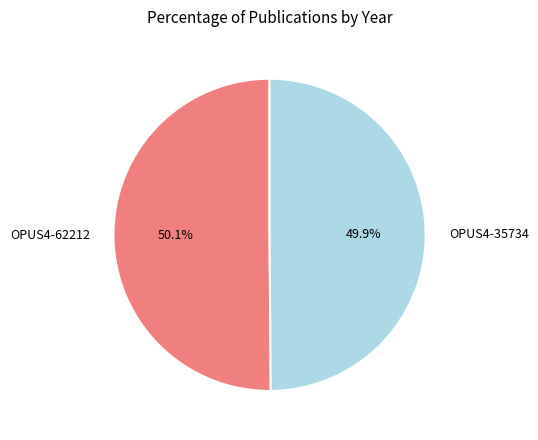

To the nearest percent, what is the average slice percentage?

50%